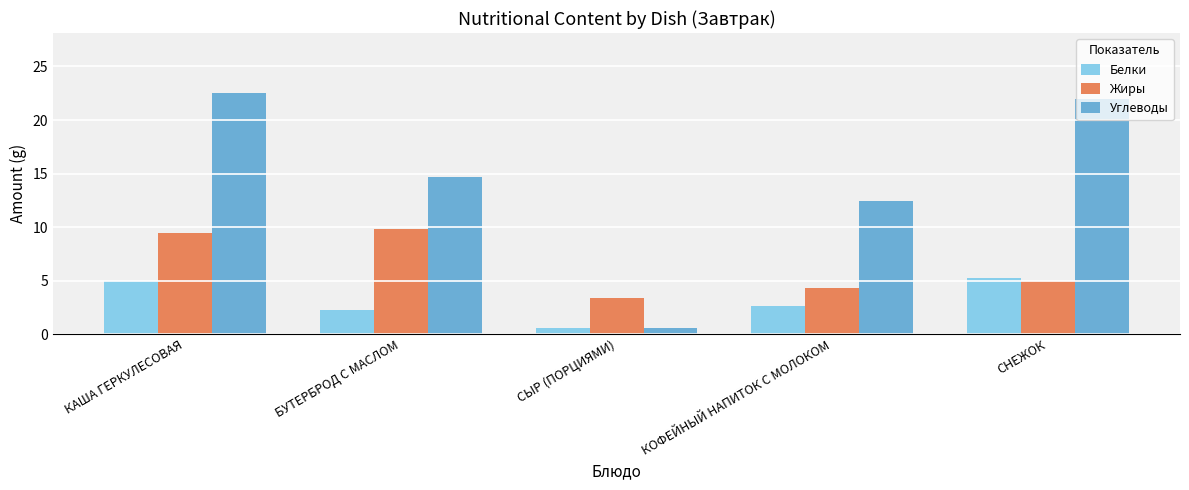

At which category is the sum across all series the highest?

КАША ГЕРКУЛЕСОВАЯ